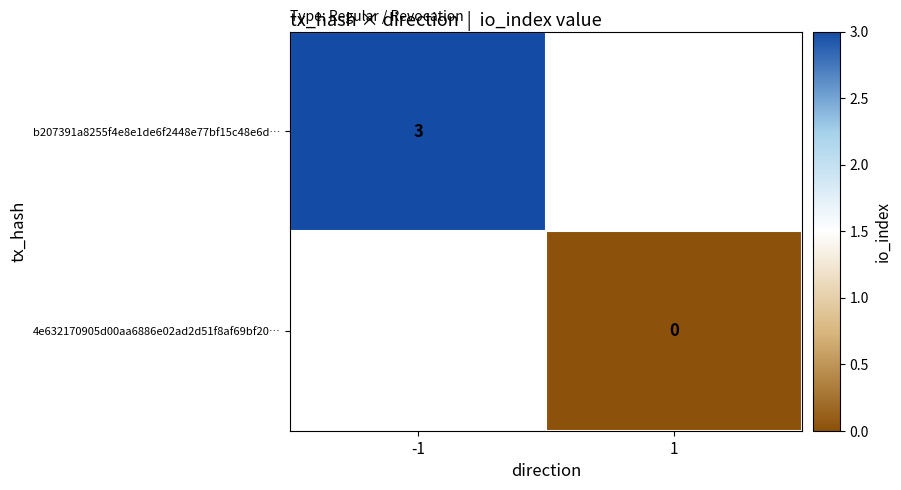

Is it true that b207391a8255f4e8e1de6f2448e77bf15c48e6d… equals 4.7 at -1?

False